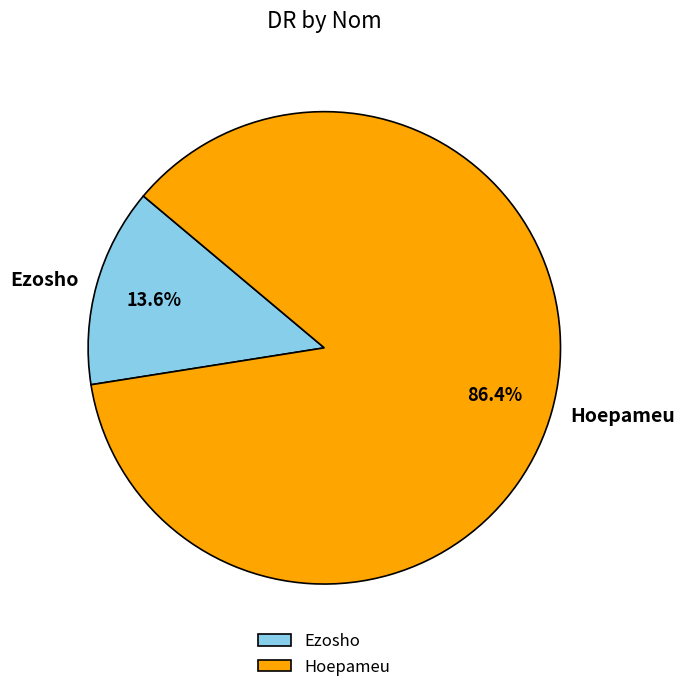

To the nearest percent, what is the difference between the largest and smallest slice percentages?

73%